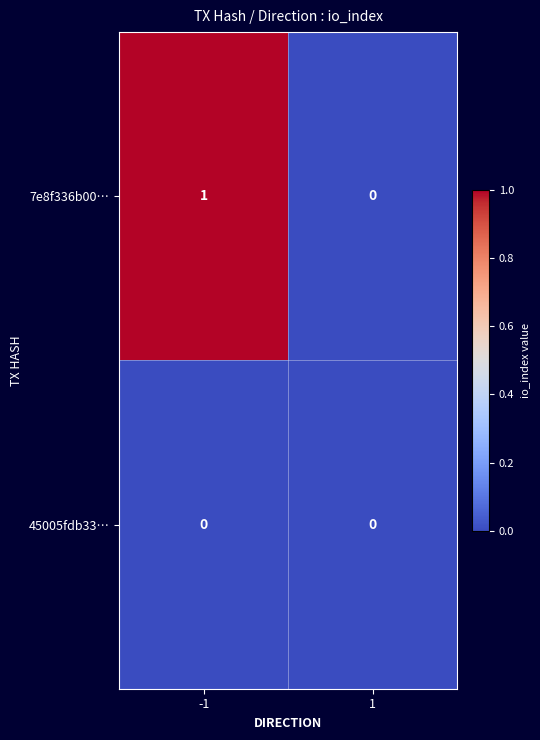

Which series has the widest spread of values?

7e8f336b00…